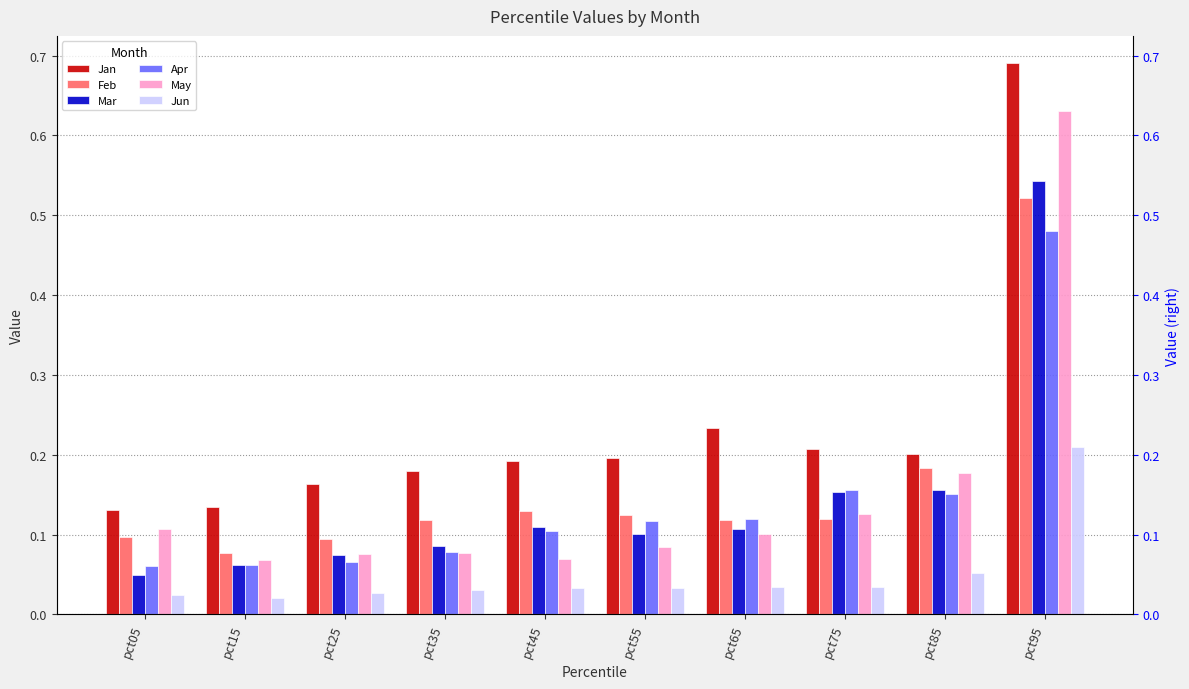

What is the difference between the maximum and minimum values in the Jun series?

0.2